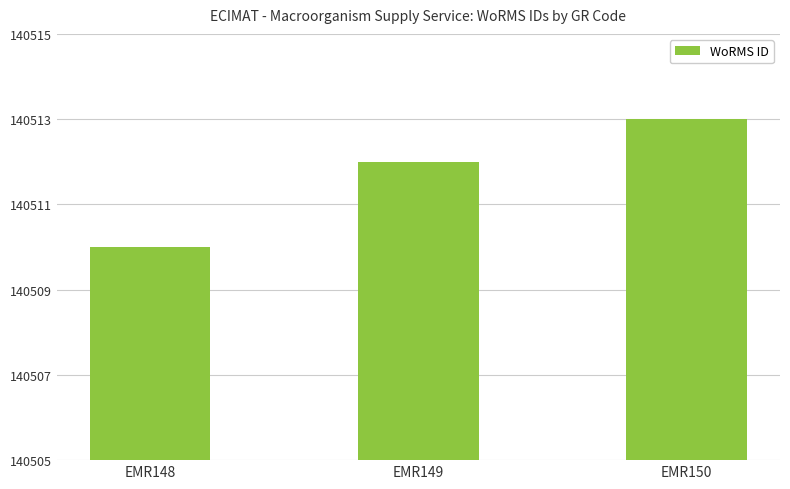

Reading left to right, list all the values displayed in this chart.

140510	140512	140513